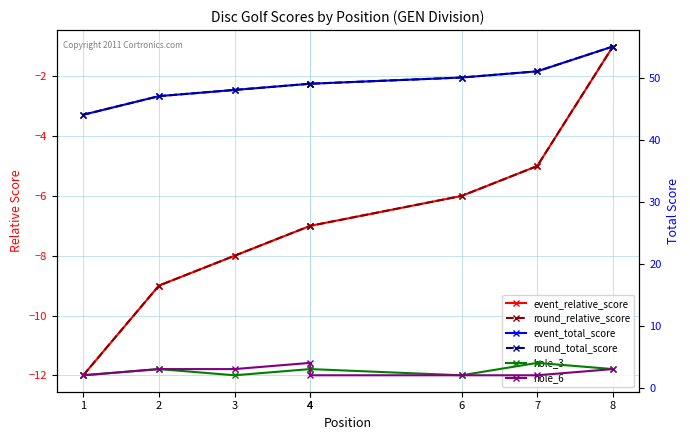

Where is hole_6 nearest to the value 3?

2